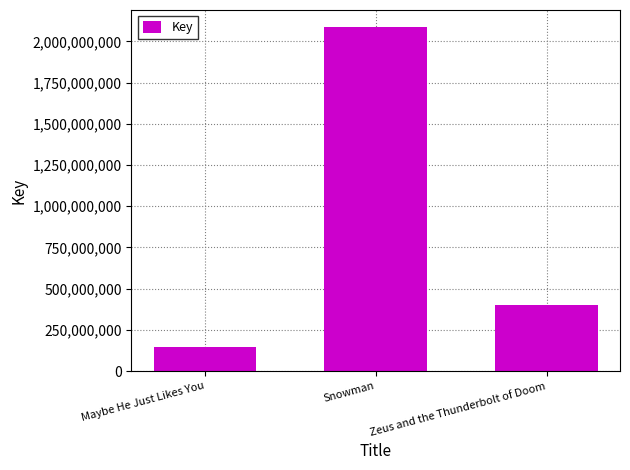

How many data points are less than 402204928?

1